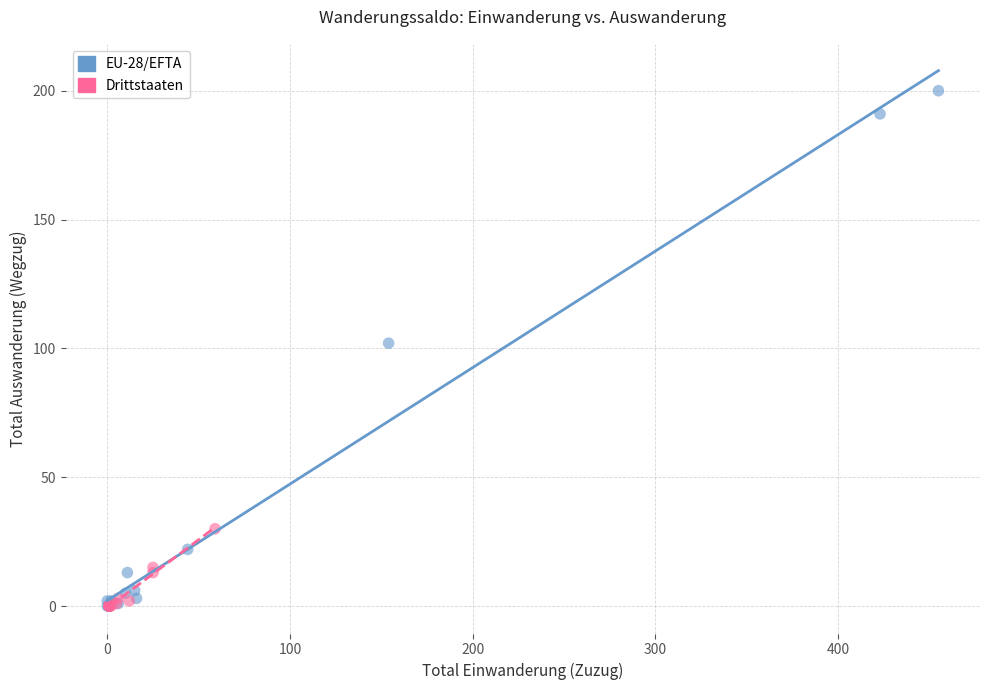

Which series contains the highest Y value?

EU-28/EFTA